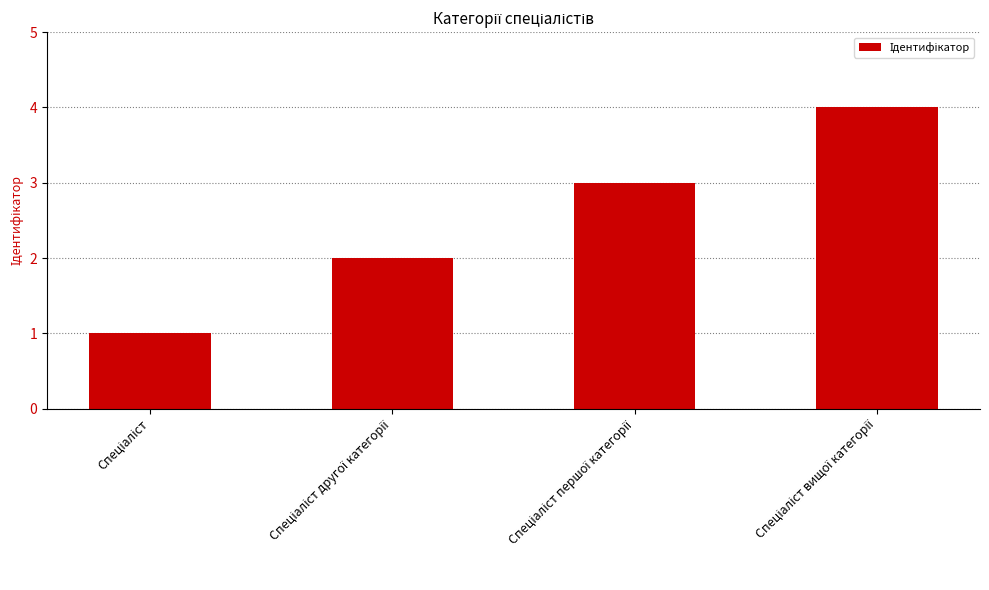

What is the maximum value shown in the chart?

4